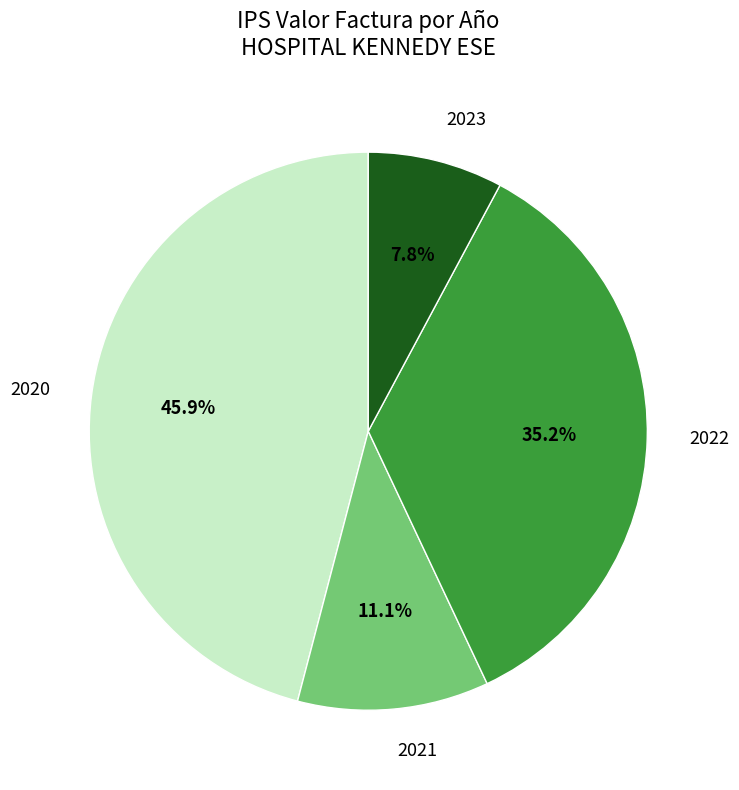

Do 2020 and 2023 together represent more than half of the pie?

Yes